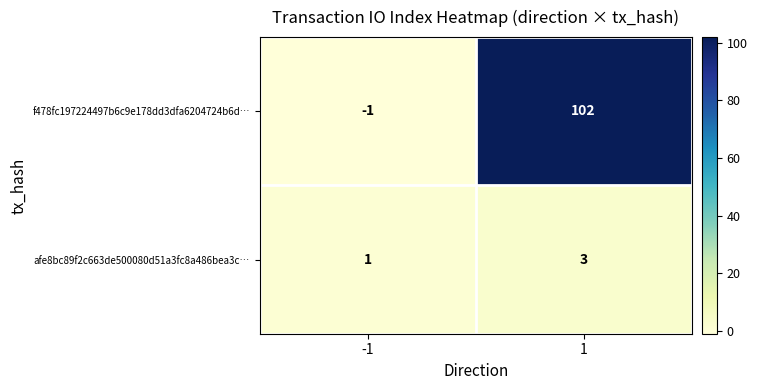

What is the difference between the maximum and minimum values in the f478fc197224497b6c9e178dd3dfa6204724b6d… series?

103